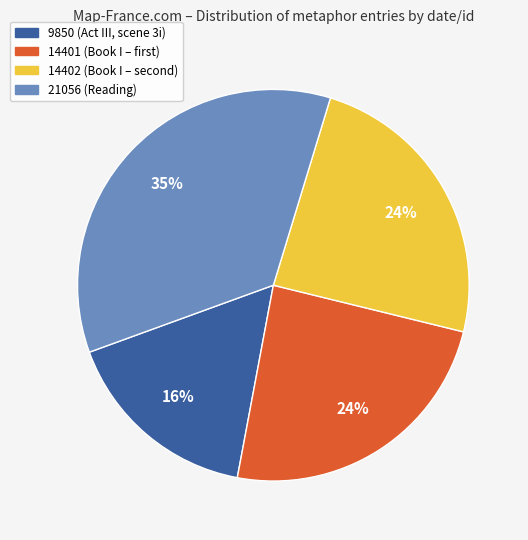

How many slices are in this pie chart?

4